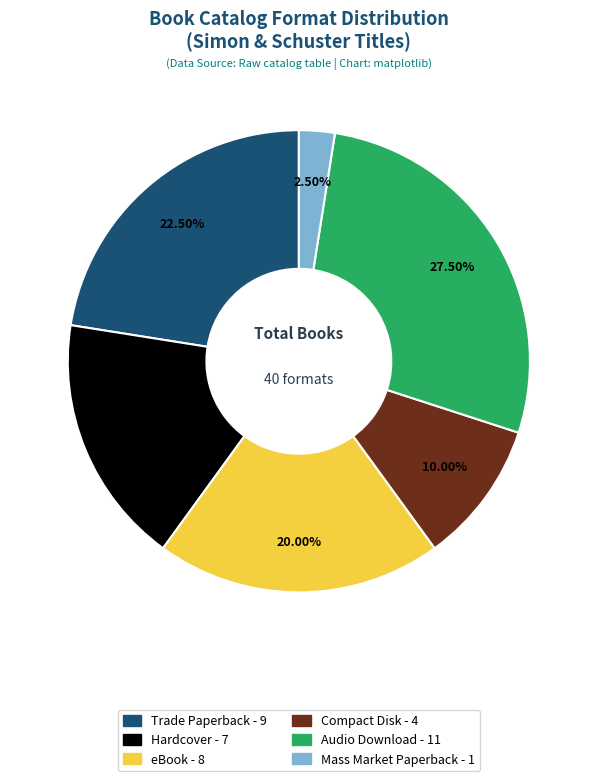

Which slice is the smallest?

Mass Market Paperback